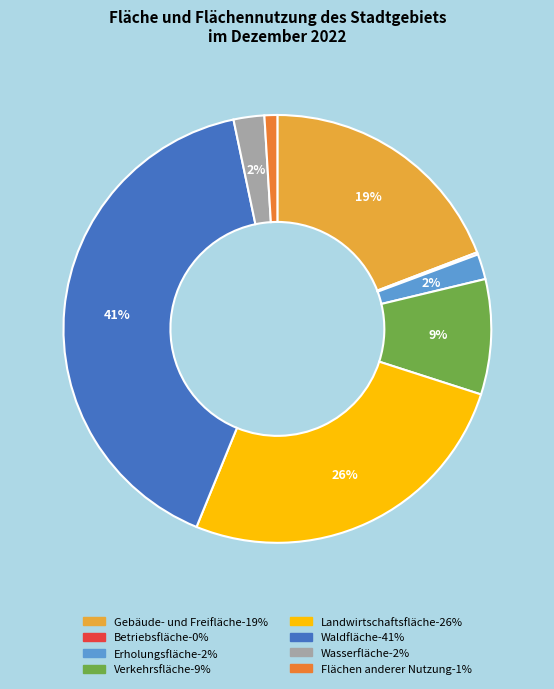

True or false: Wasserfläche accounts for 14% of the total.

False